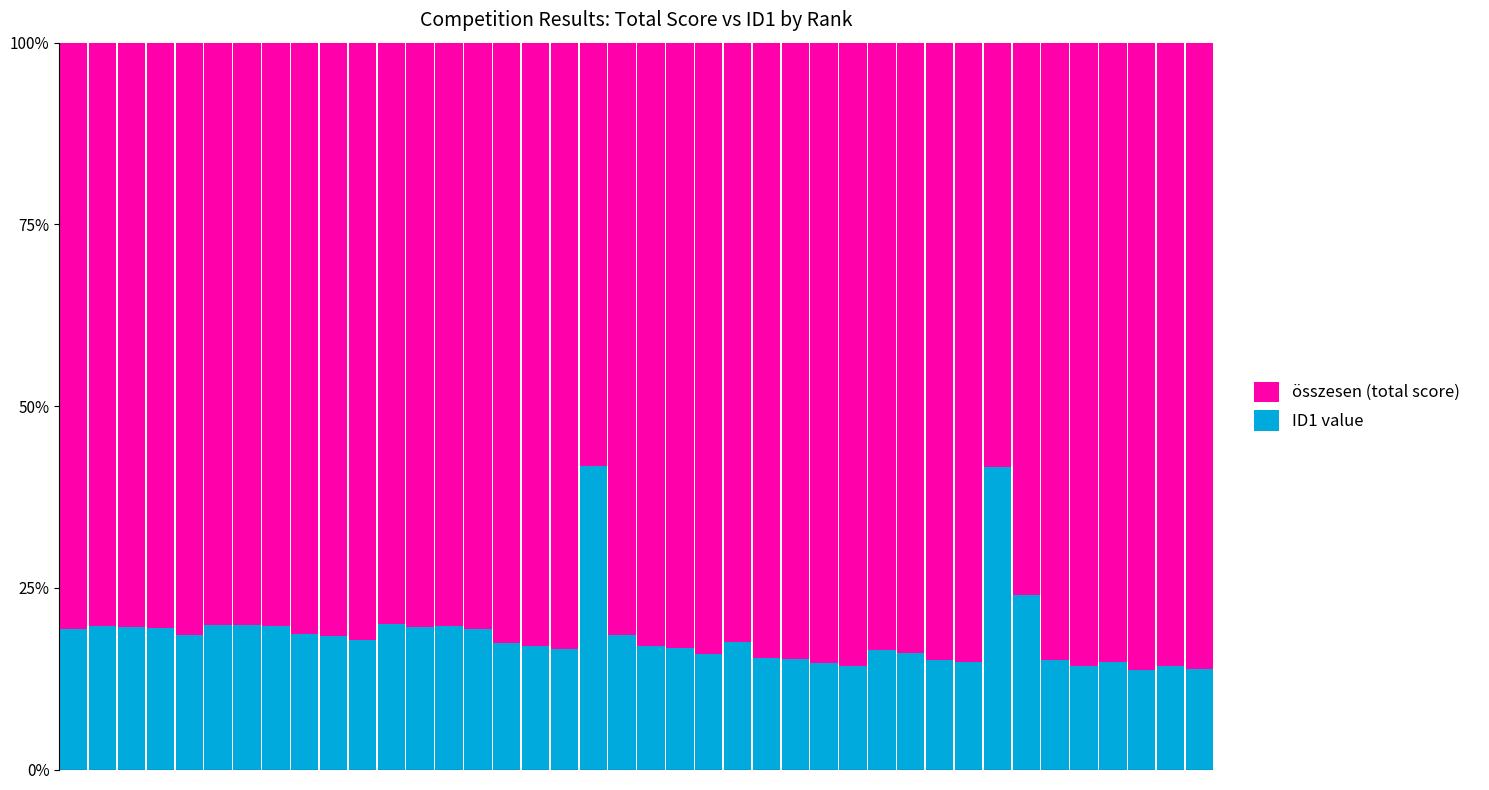

What is the lowest value of the ID1 value series?

13.7